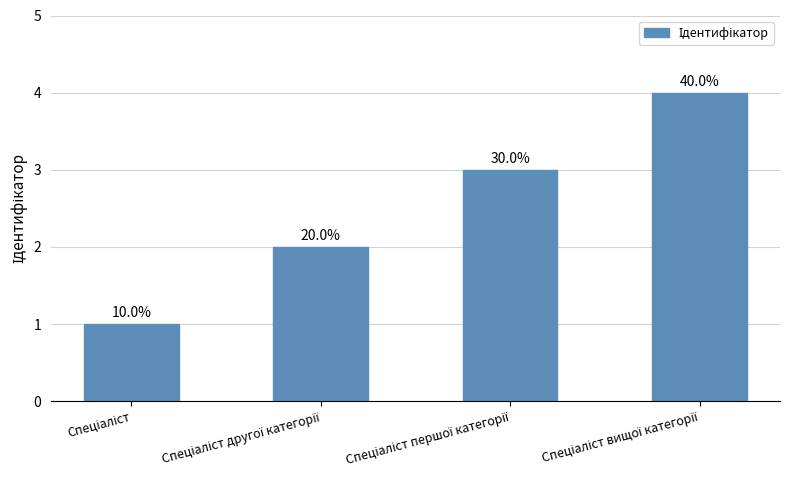

At which label is the value closest to 2?

Спеціаліст другої категорії